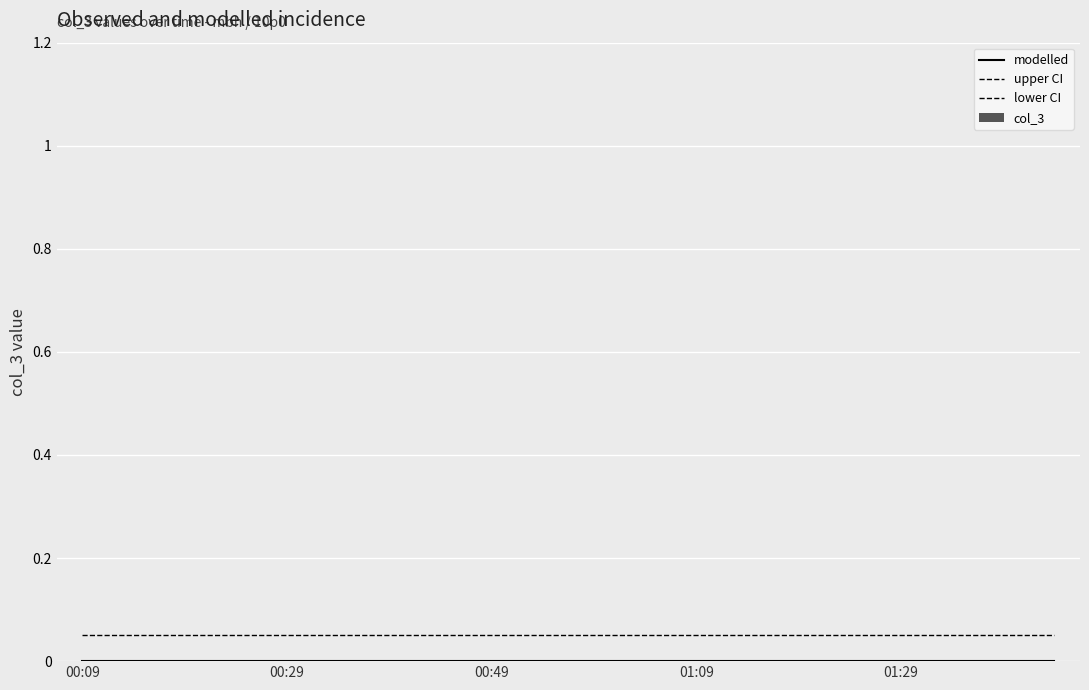

Reading right to left, list all the values displayed in this chart.

modelled: 0.0	0.0	0.0	0.0	0.0	0.0	0.0	0.0	0.0	0.0	0.0	0.0	0.0	0.0	0.0	0.0	0.0	0.0	0.0	0.0
upper CI: 0.1	0.1	0.1	0.1	0.1	0.1	0.1	0.1	0.1	0.1	0.1	0.1	0.1	0.1	0.1	0.1	0.1	0.1	0.1	0.1
lower CI: 0.0	0.0	0.0	0.0	0.0	0.0	0.0	0.0	0.0	0.0	0.0	0.0	0.0	0.0	0.0	0.0	0.0	0.0	0.0	0.0
col_3: 0.0	0.0	0.0	0.0	0.0	0.0	0.0	0.0	0.0	0.0	0.0	0.0	0.0	0.0	0.0	0.0	0.0	0.0	0.0	0.0